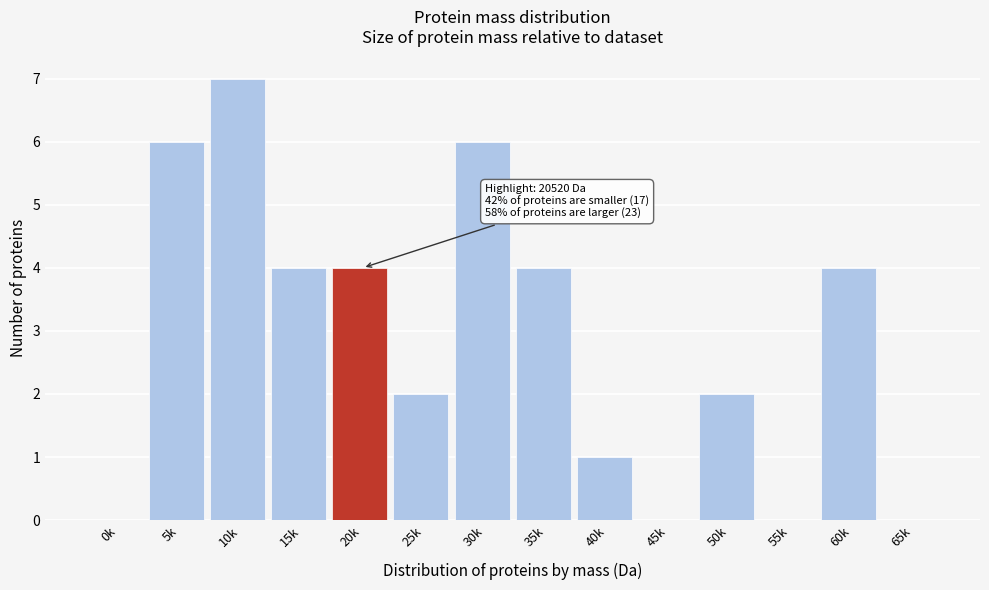

Reading left to right, list all the values displayed in this chart.

0k=0	5k=6	10k=7	15k=4	20k=4	25k=2	30k=6	35k=4	40k=1	45k=0	50k=2	55k=0	60k=4	65k=0